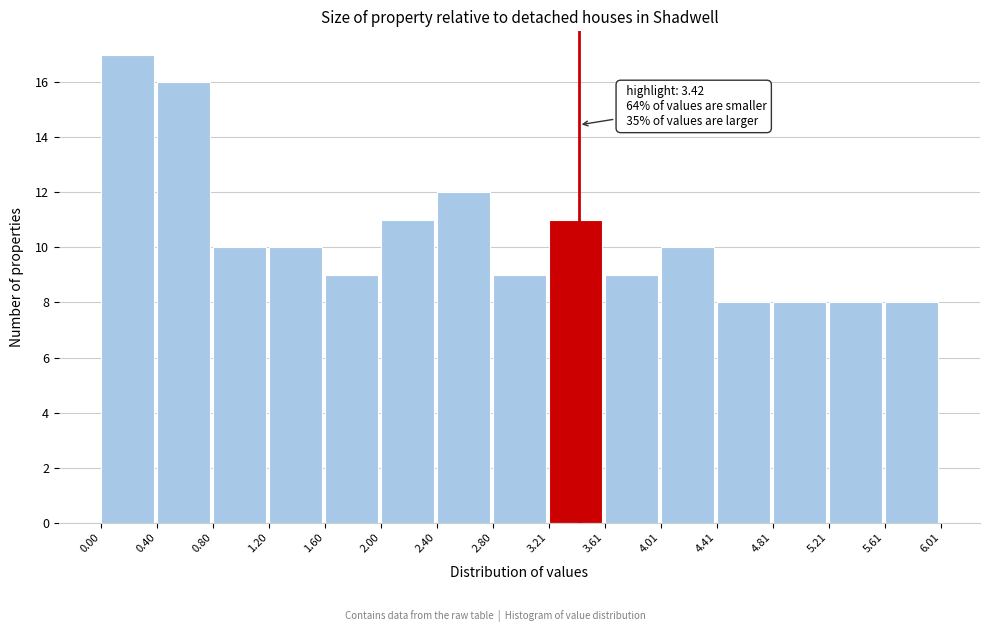

Which range on the x-axis has the tallest bar?

0.00 to 0.40